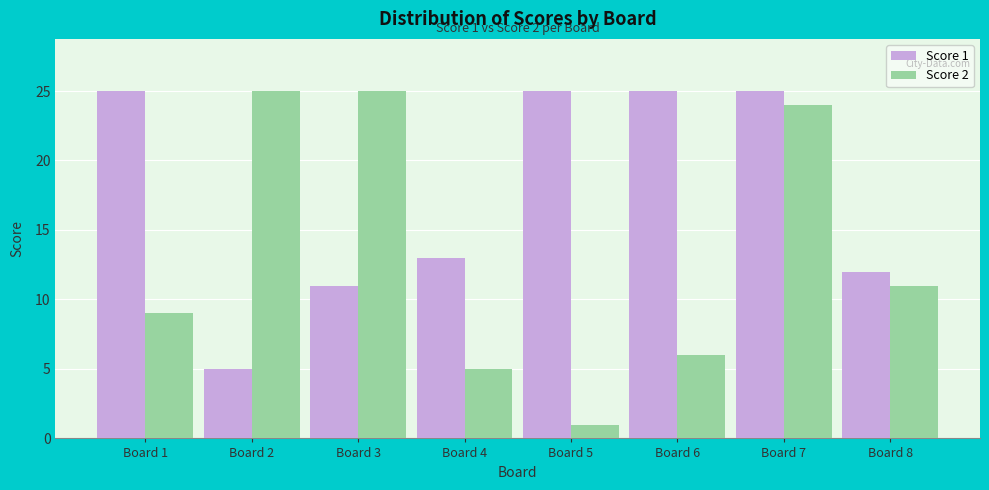

How many groups of bars are there?

8